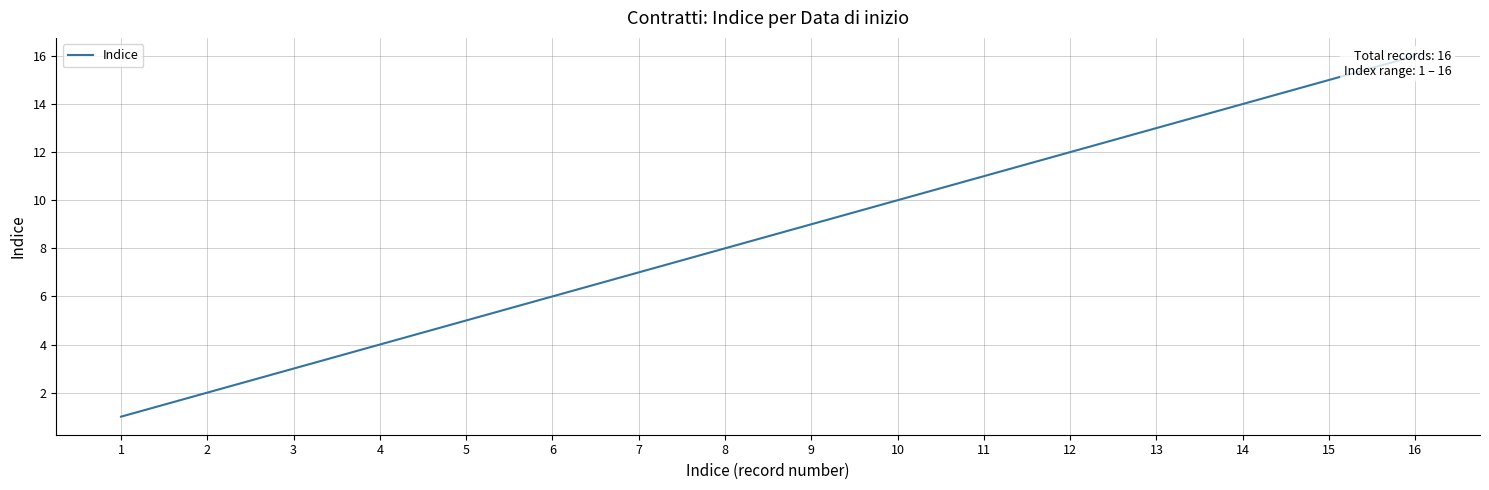

Which category has the highest value across all series?

16